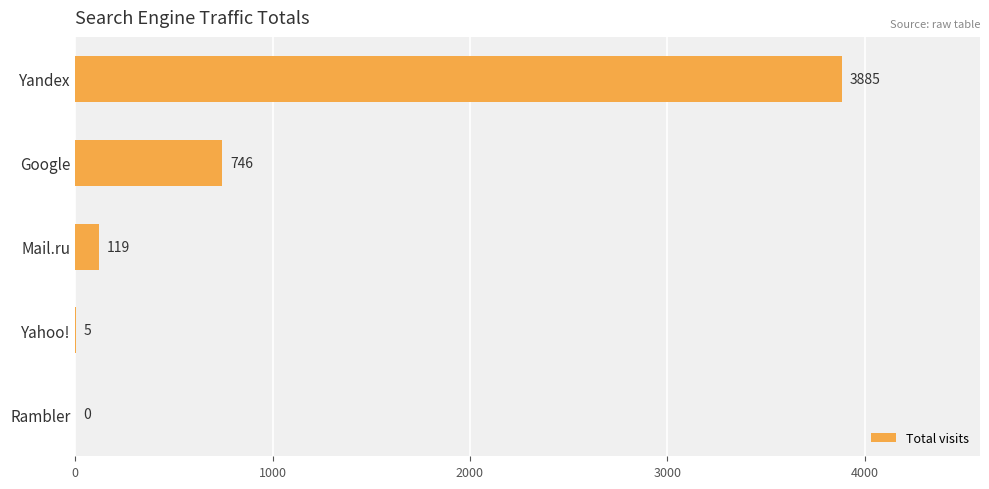

What is the greatest value displayed?

3885